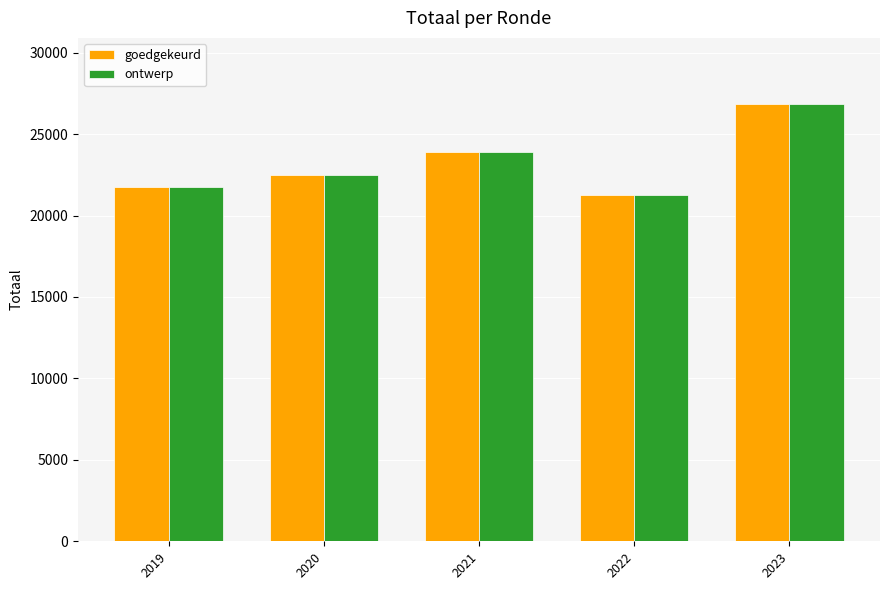

At which label does goedgekeurd reach its peak?

2023